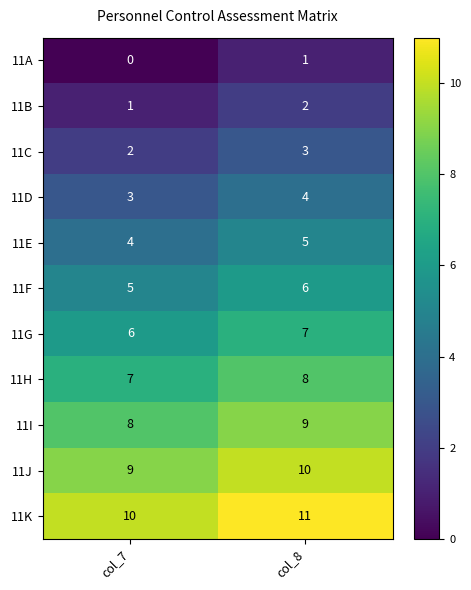

The 11D series shows 3 at col_7. True or false?

True